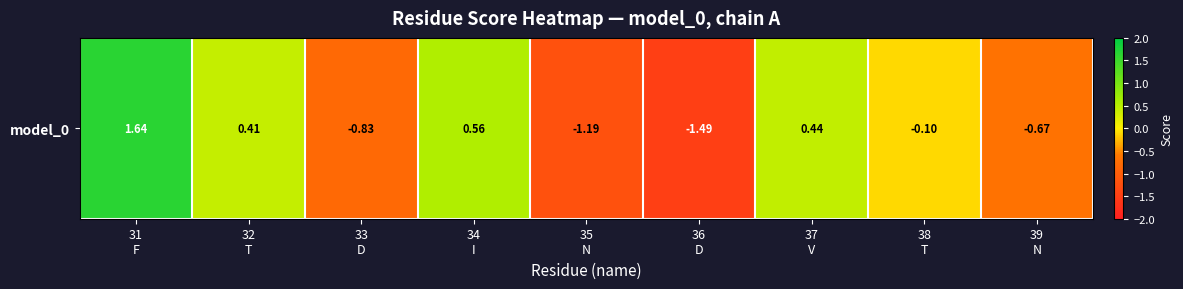

What is the sum of all values?

-1.2